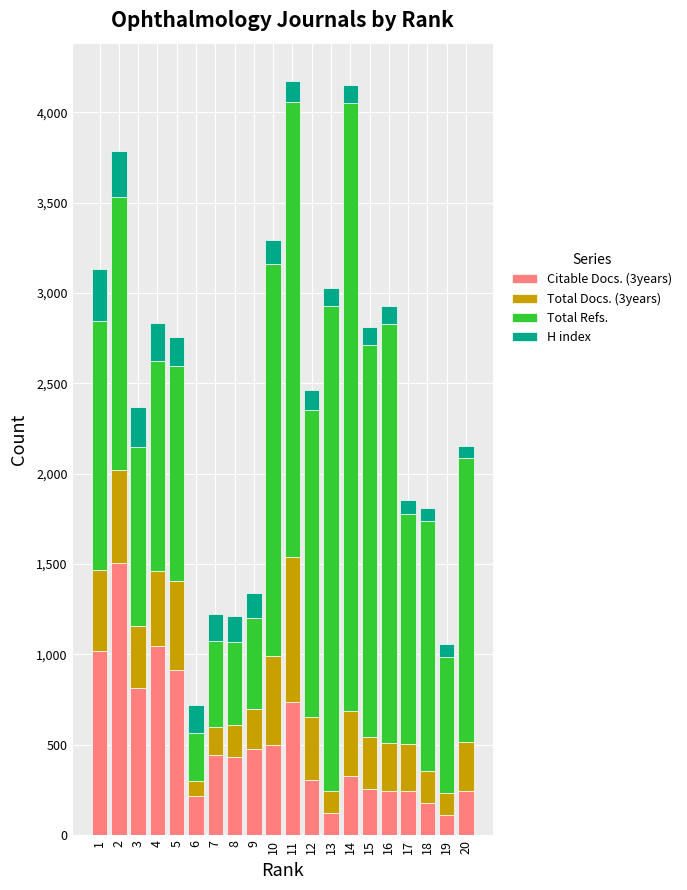

What is the highest value of the Citable Docs. (3years) series?

1506